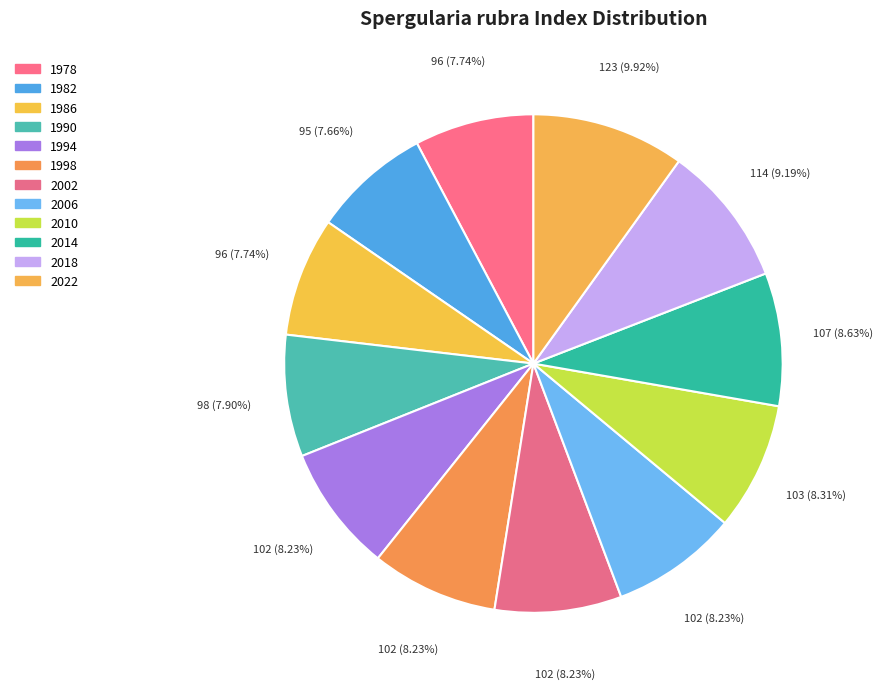

How many slices are in this pie chart?

12